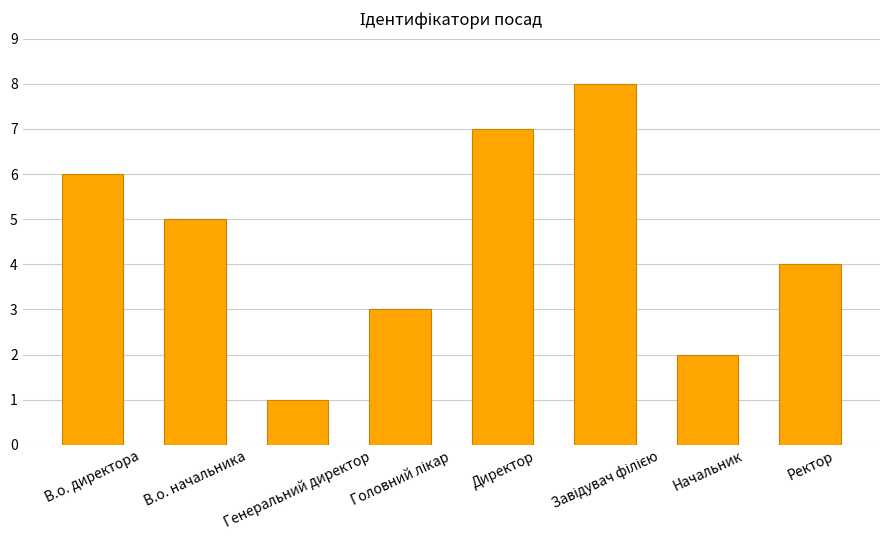

Count the values in the range 3 to 7.

5